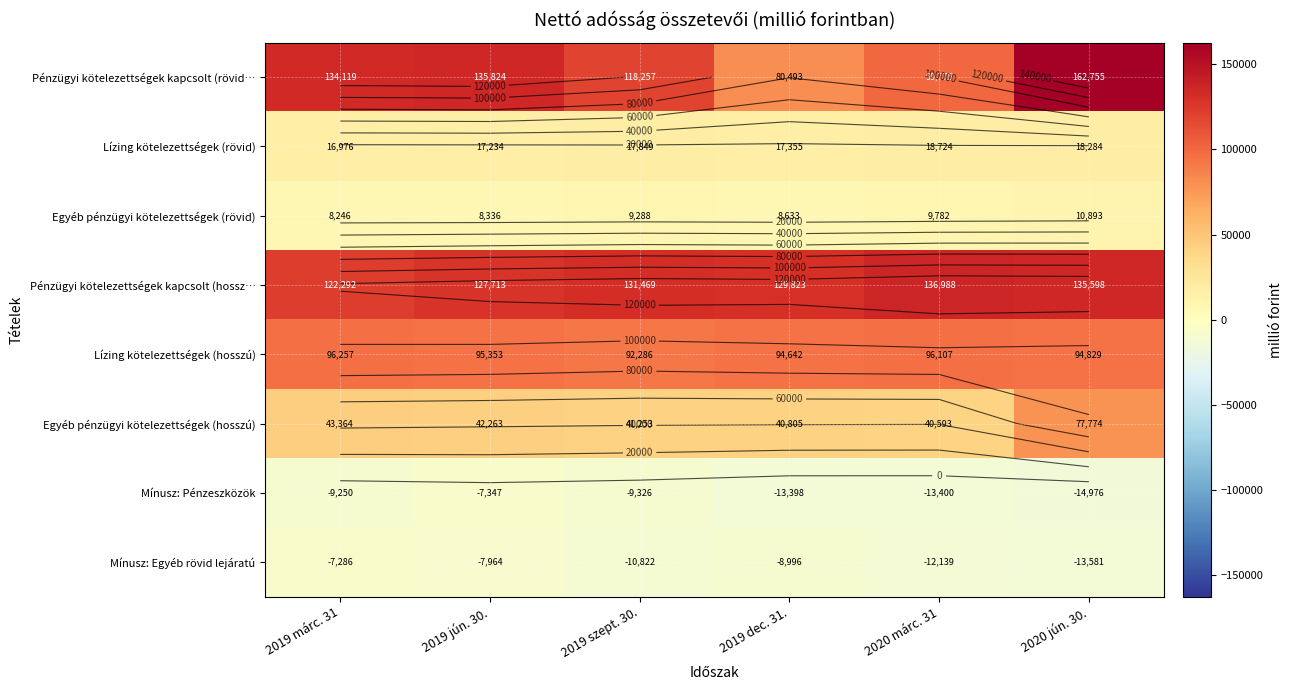

The value of Lízing kötelezettségek (rövid) at 2019 jún. 30. is 17234. True or false?

True